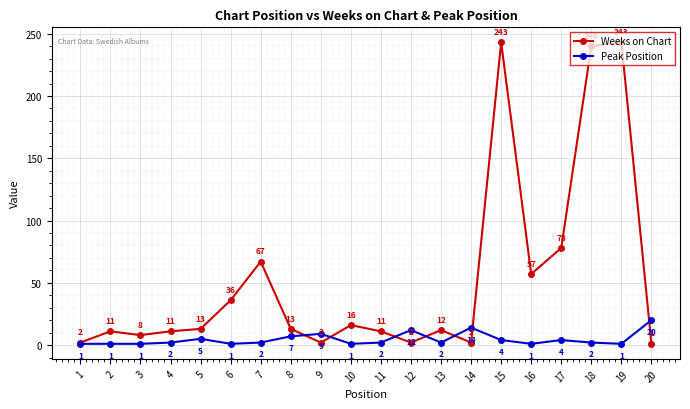

What is the maximum value shown in the chart?

243